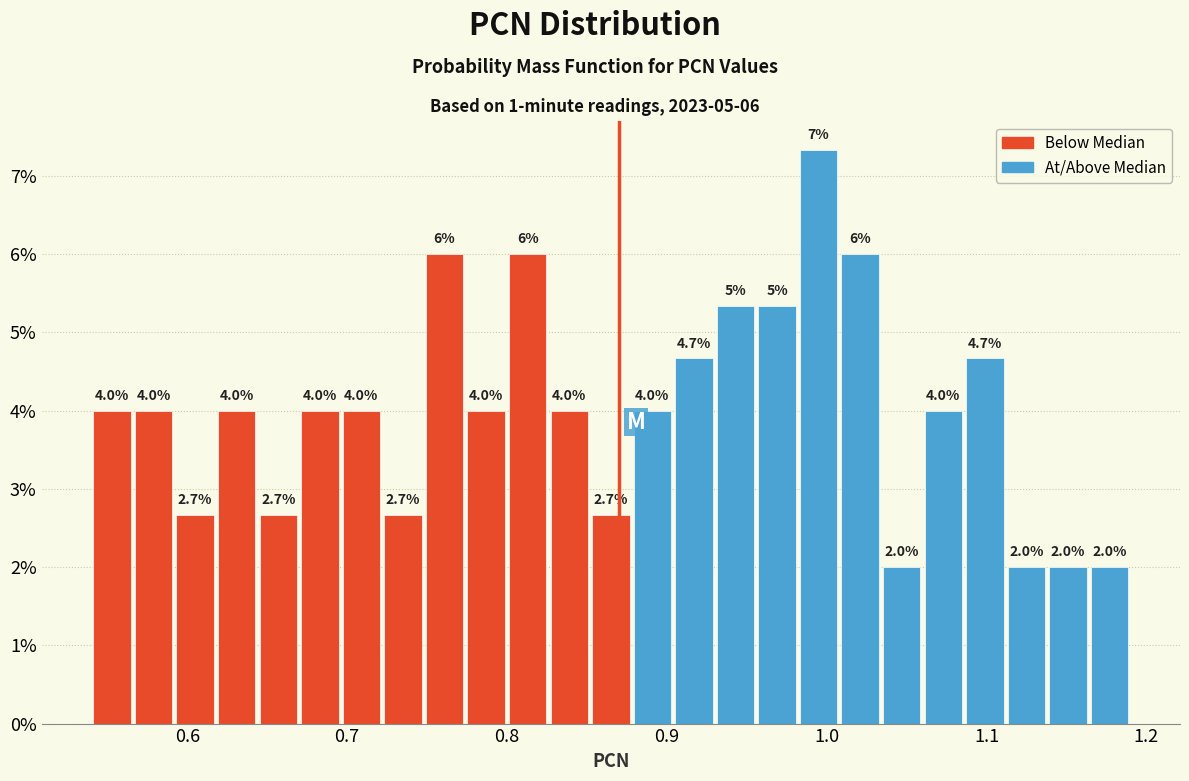

Read against the x-axis, roughly where is the centre of the tallest bar?

1.00